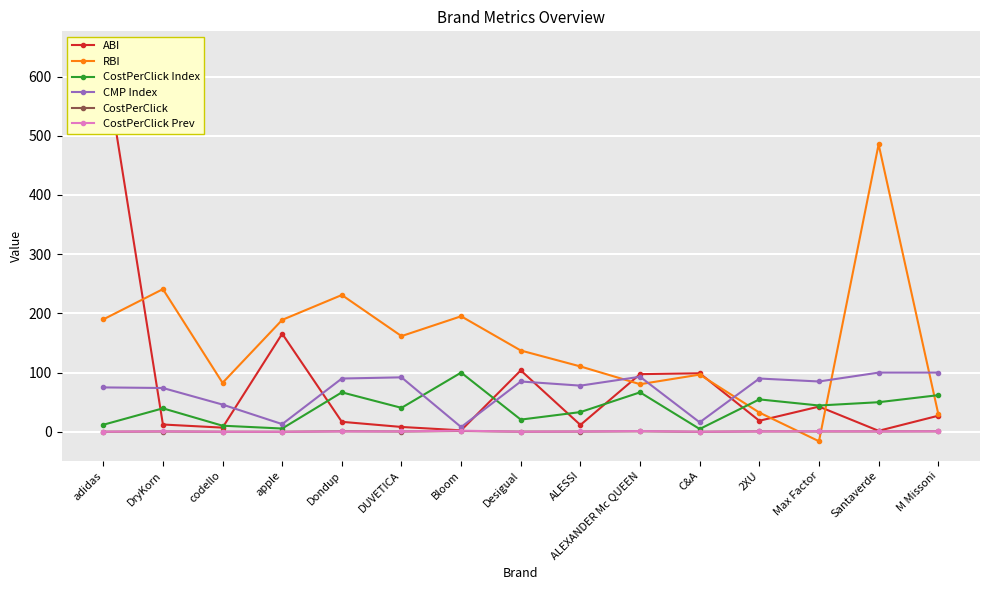

Between adidas and M Missoni, which series saw the biggest shift?

ABI